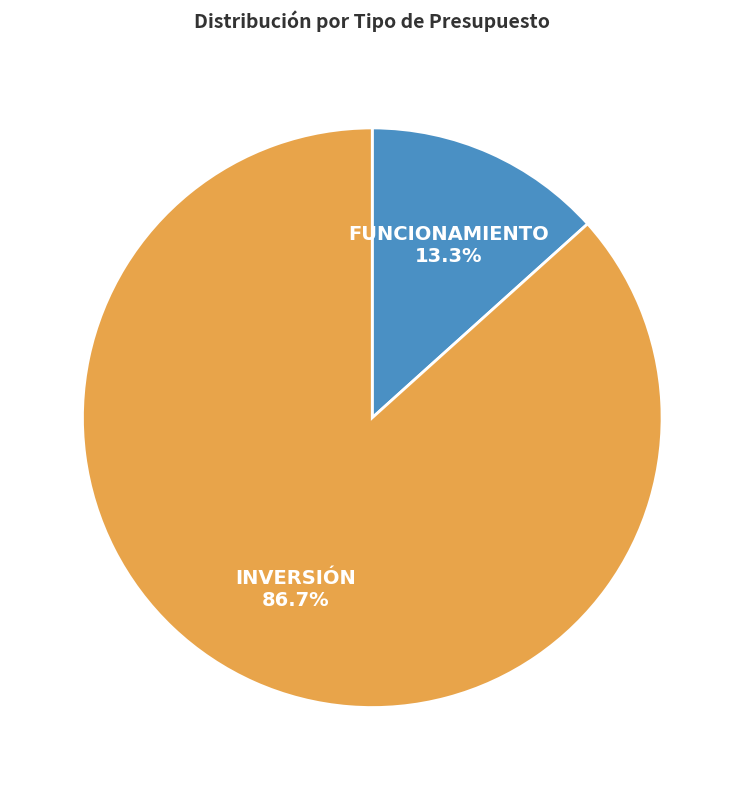

Is there any slice that represents more than half of the pie?

Yes